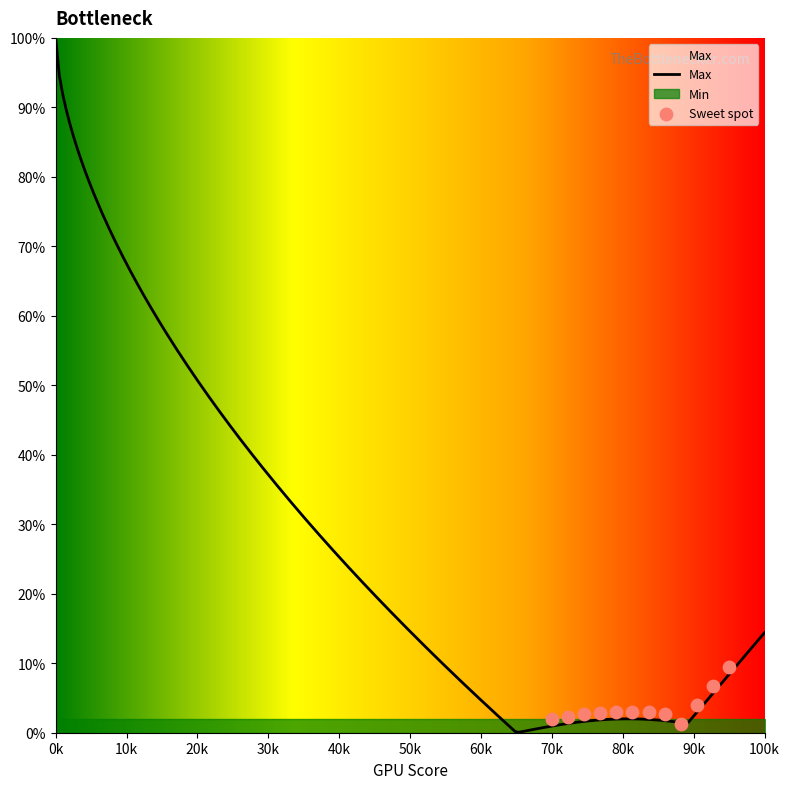

Which series reaches the maximum Y coordinate?

Max